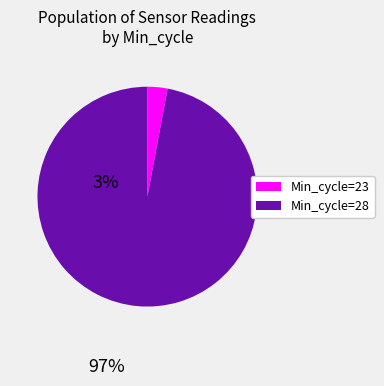

Is there a majority slice in this chart?

Yes